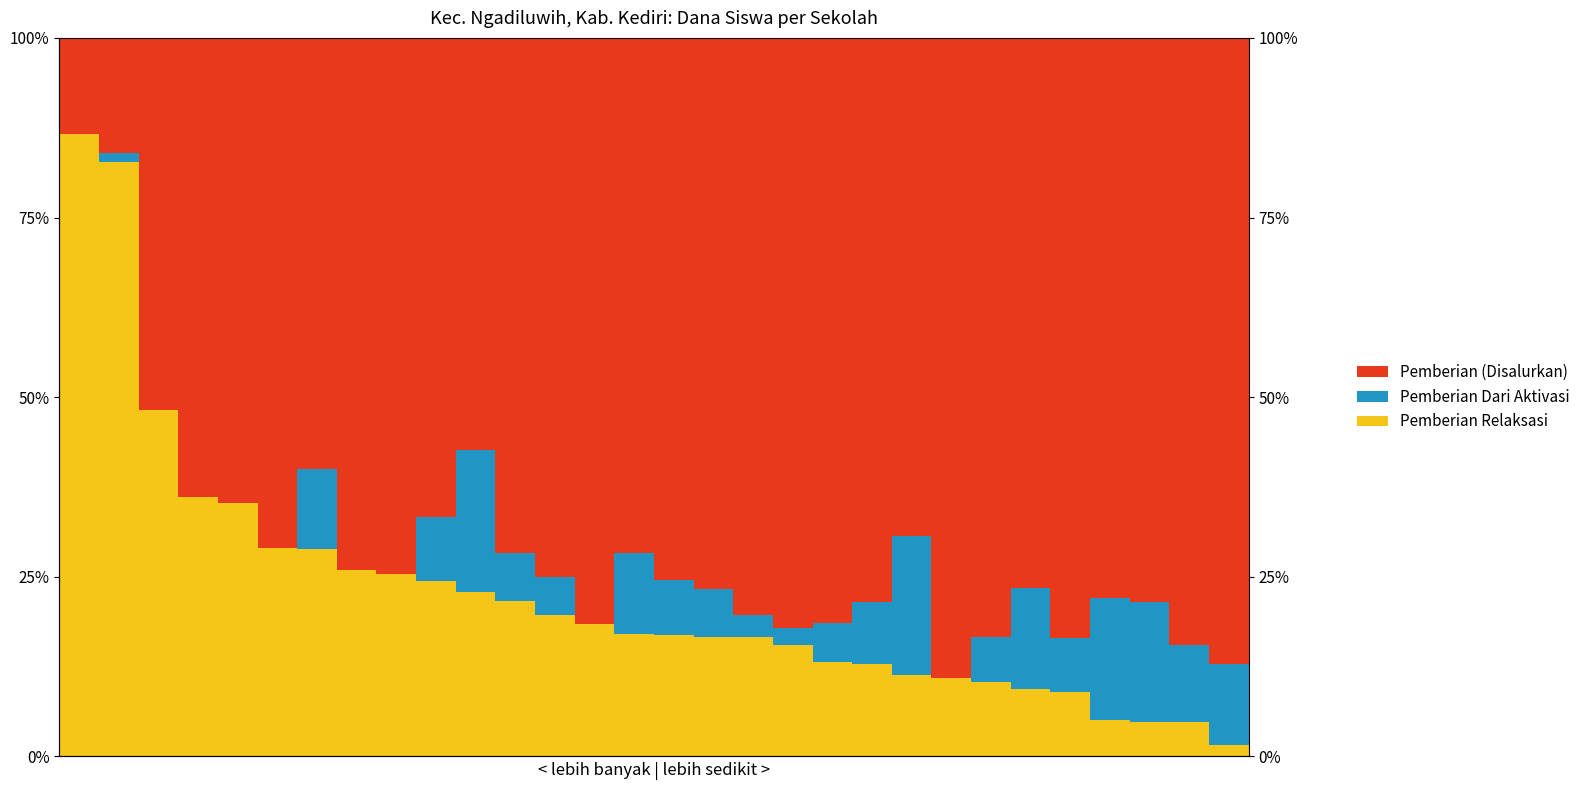

Reading right to left, list all the values displayed in this chart.

Pemberian Relaksasi: 29=0.0	28=0.0	27=0.0	26=0.1	25=0.1	24=0.1	23=0.1	22=0.1	21=0.1	20=0.1	19=0.1	18=0.2	17=0.2	16=0.2	15=0.2	14=0.2	13=0.2	12=0.2	11=0.2	10=0.2	9=0.2	8=0.3	30=0.3	25=0.3	20=0.3	15=0.4	10=0.4	5=0.5	0=0.8	−5=0.9
Pemberian Dari Aktivasi: 29=0.1	28=0.1	27=0.2	26=0.2	25=0.1	24=0.1	23=0.1	22=0.0	21=0.2	20=0.1	19=0.1	18=0.0	17=0.0	16=0.1	15=0.1	14=0.1	13=0.0	12=0.1	11=0.1	10=0.2	9=0.1	8=0.0	30=0.0	25=0.1	20=0.0	15=0.0	10=0.0	5=0.0	0=0.0	−5=0.0
Pemberian (Disalurkan): 29=0.9	28=0.8	27=0.8	26=0.8	25=0.8	24=0.8	23=0.8	22=0.9	21=0.7	20=0.8	19=0.8	18=0.8	17=0.8	16=0.8	15=0.8	14=0.7	13=0.8	12=0.8	11=0.7	10=0.6	9=0.7	8=0.7	30=0.7	25=0.6	20=0.7	15=0.6	10=0.6	5=0.5	0=0.2	−5=0.1